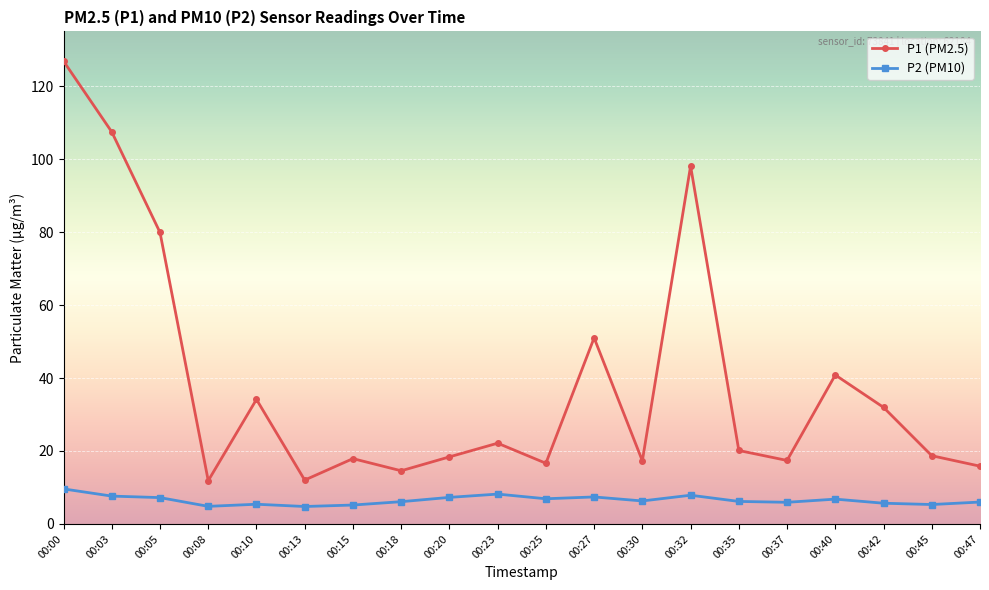

In P2 (PM10), how many points are lower than both neighbors (excluding endpoints)?

6